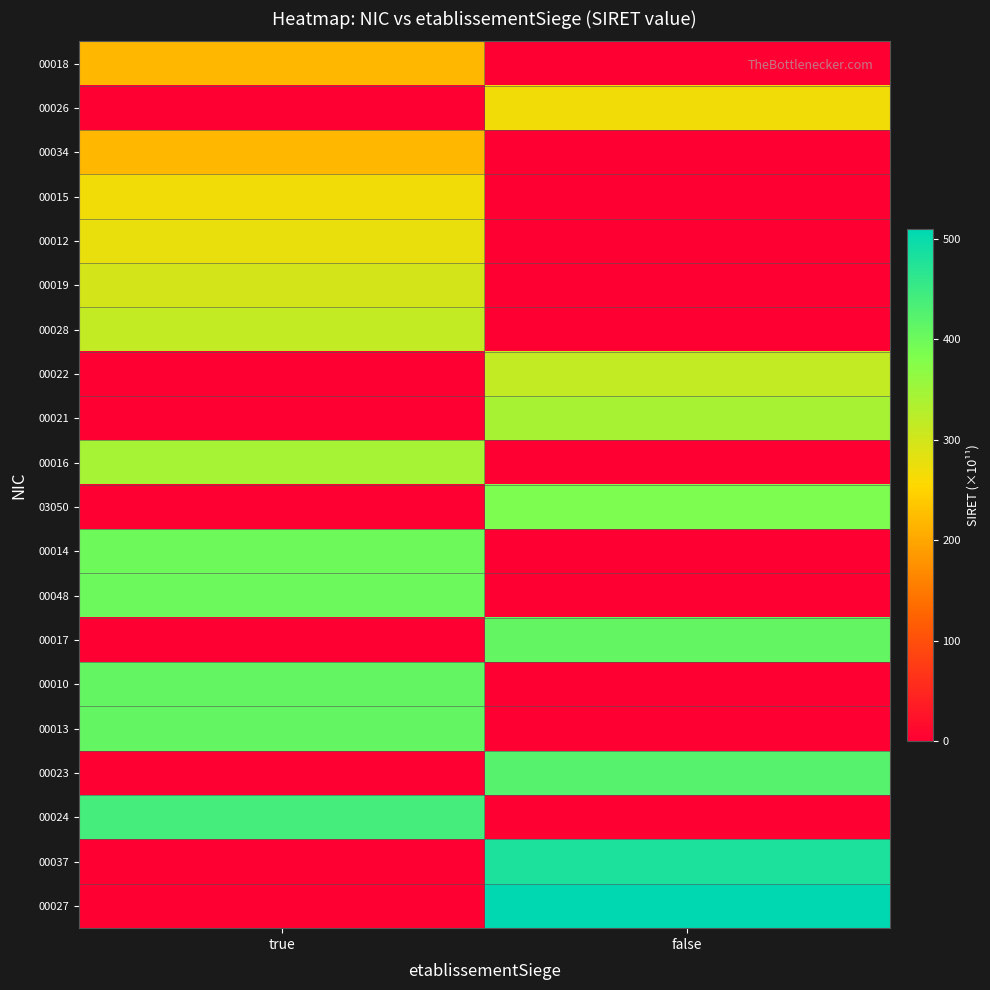

What is the difference between the highest and lowest values at true?

441.9